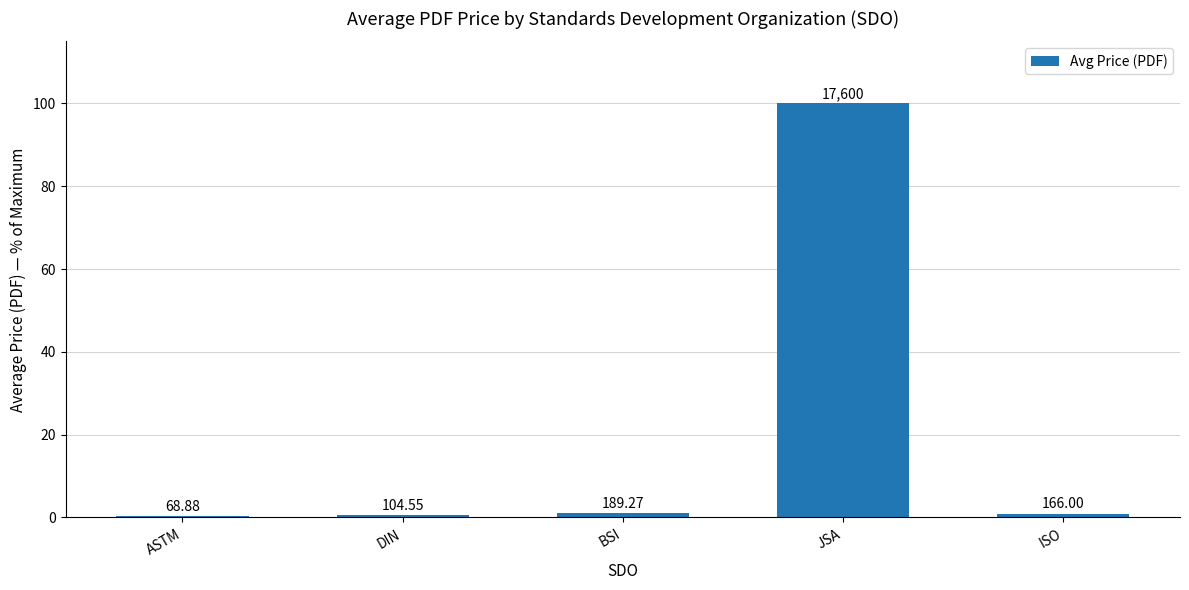

Are the bars horizontal?

No